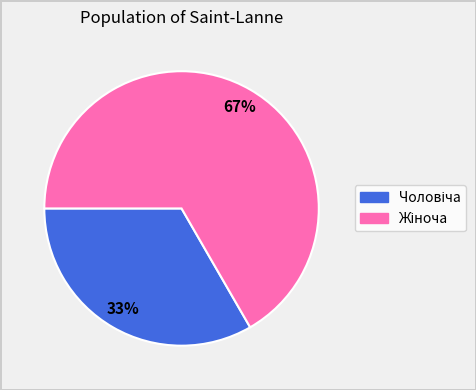

To the nearest percent, what is the average slice percentage?

50%